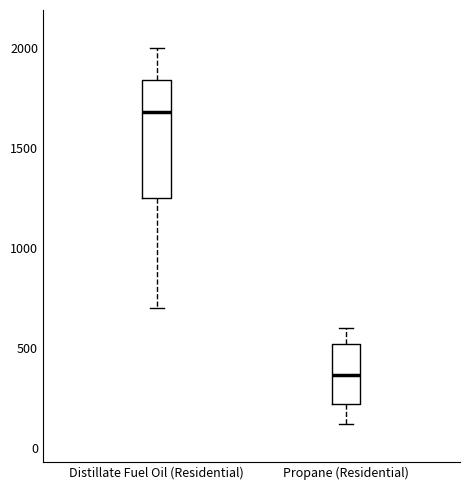

Reading left to right, transcribe this box plot: for each box, give where its median line is, the range the box spans, and where its two whiskers end, as read against the y-axis. The values are not printed on the chart, so give them approximately, as read against the axis.

Distillate Fuel Oil (Residential): median 1700, box 1250 to 1850, whiskers 700 to 2000
Propane (Residential): median 350, box 200 to 500, whiskers 100 to 600